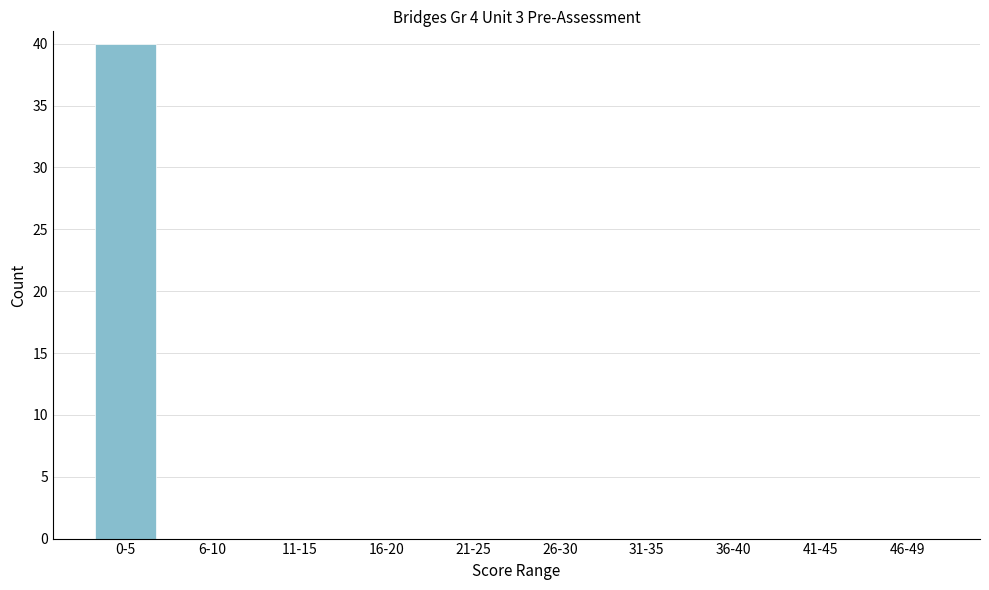

Reading right to left, what are all the values shown in this chart?

46-49=0	41-45=0	36-40=0	31-35=0	26-30=0	21-25=0	16-20=0	11-15=0	6-10=0	0-5=40